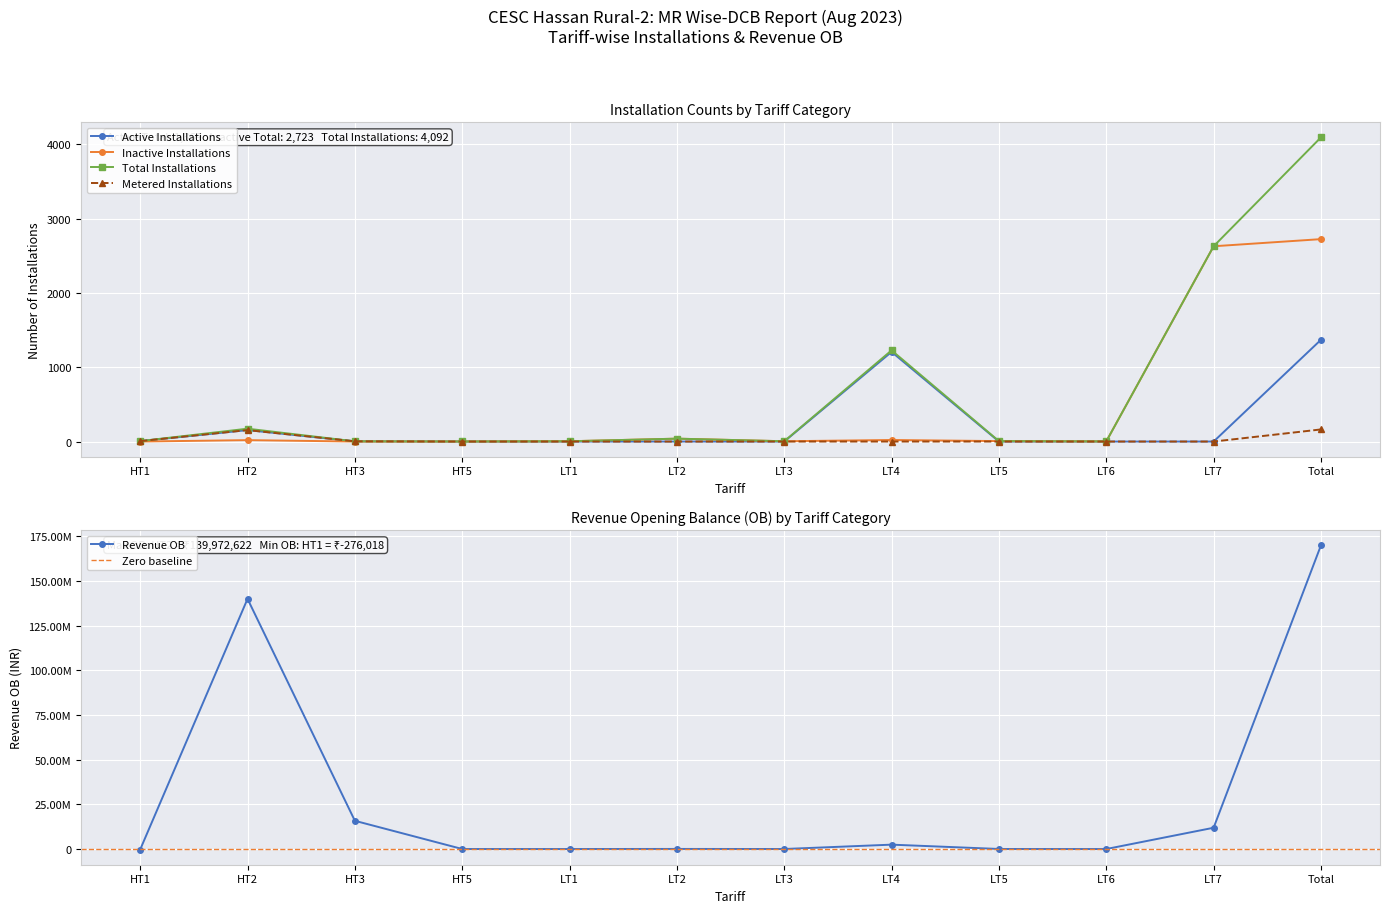

How many values in the Revenue OB series exceed 49534?

6